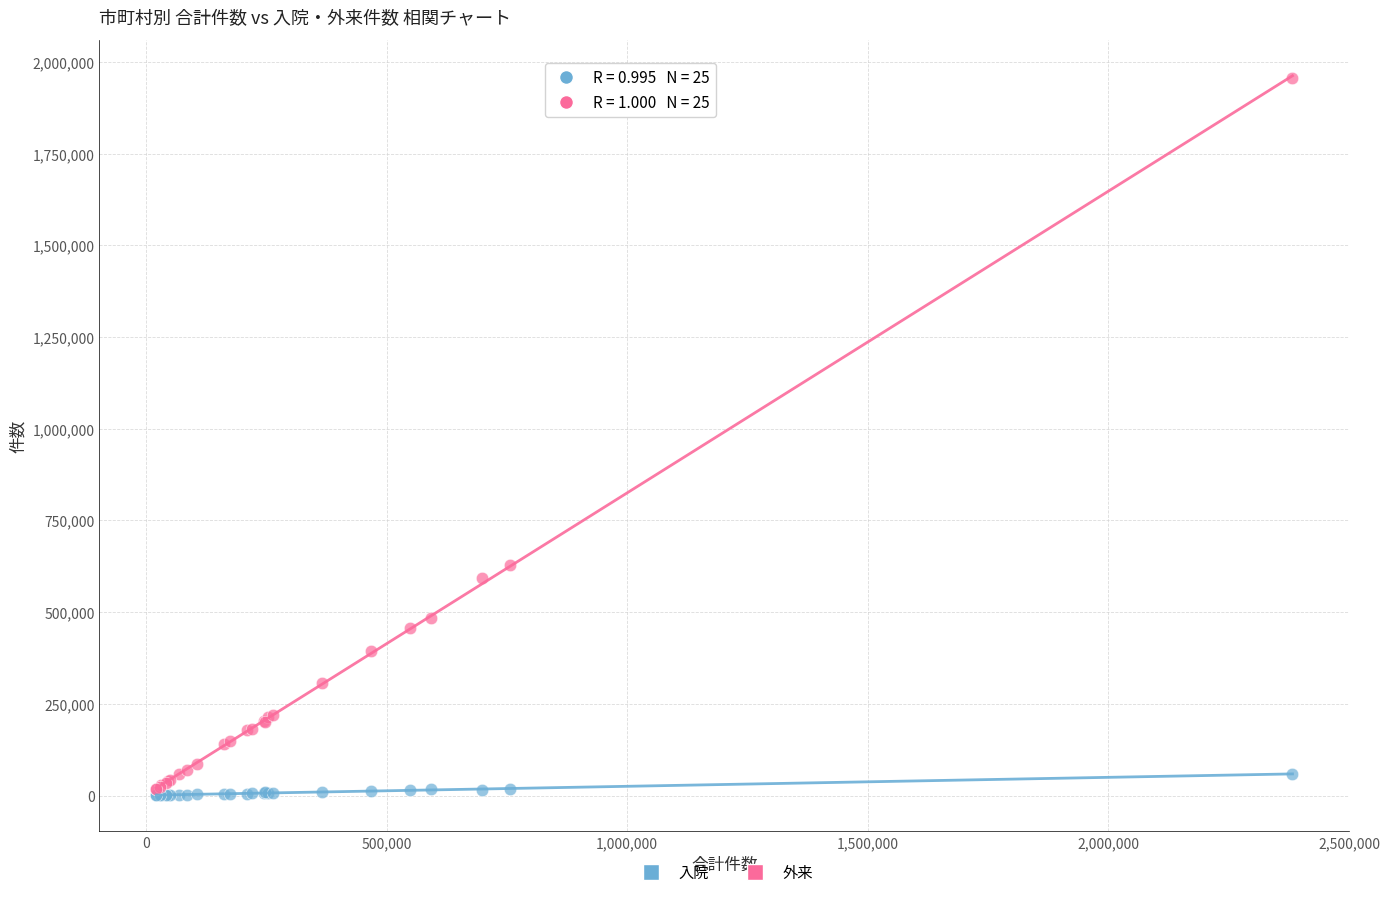

In the 外来 series, what Y value is closest to 986650?

627981